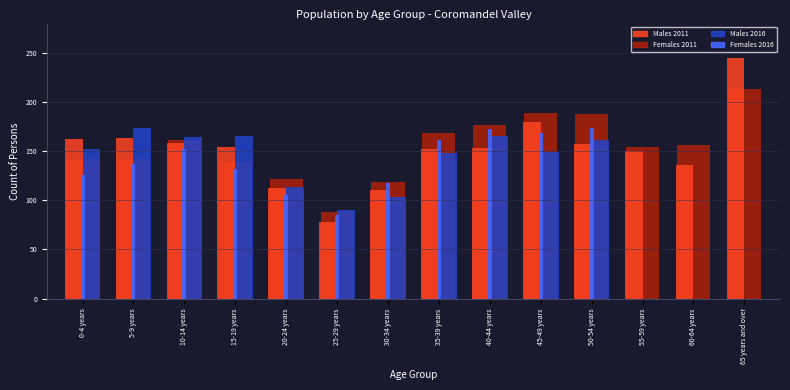

What is the greatest value displayed?

245